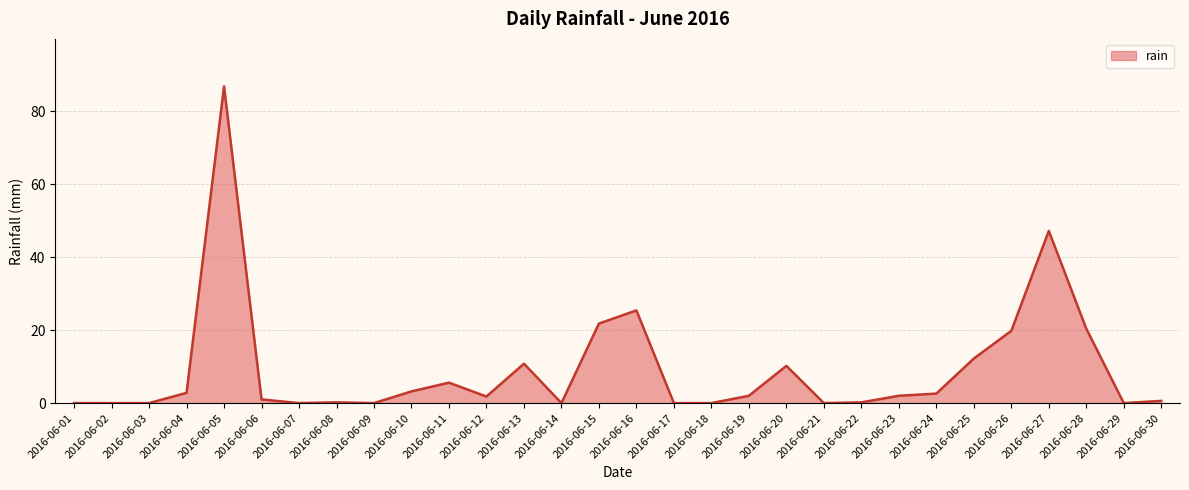

Between 2016-06-27 and 2016-06-02, which is larger?

2016-06-27